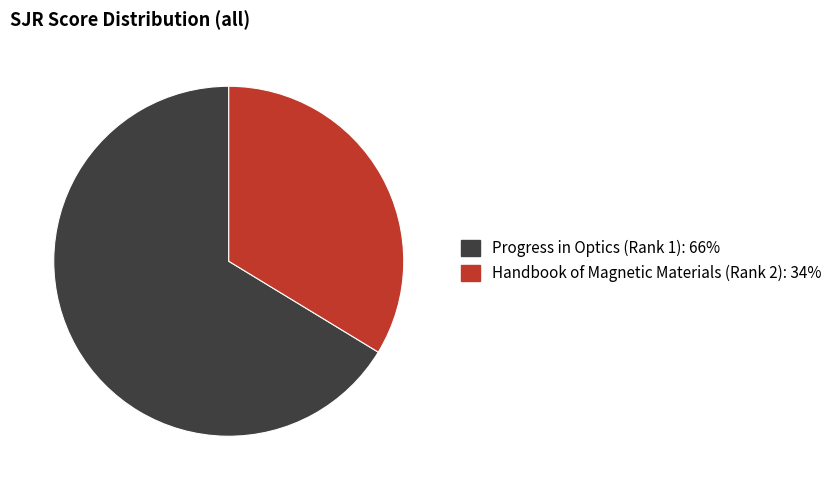

Which category has the smallest portion of the pie?

Handbook of Magnetic Materials (Rank 2)